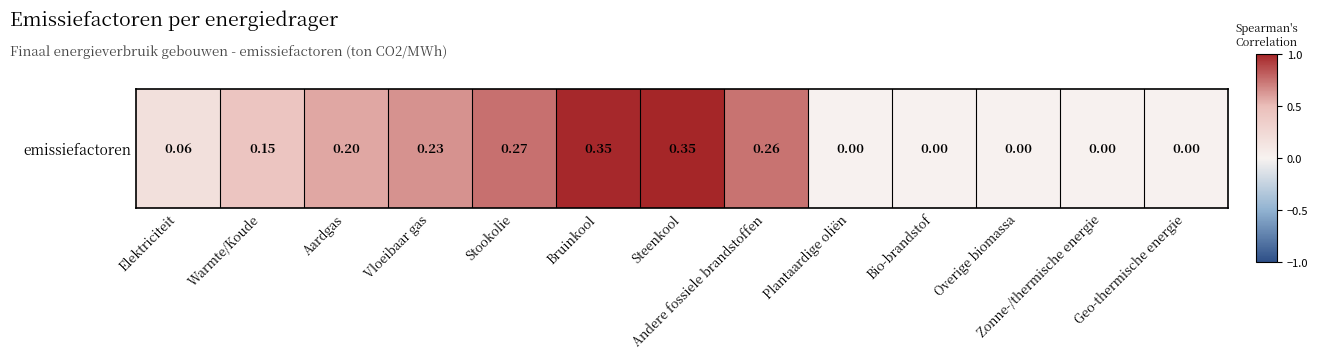

Which label corresponds to the smallest value in the chart?

Plantaardige oliën